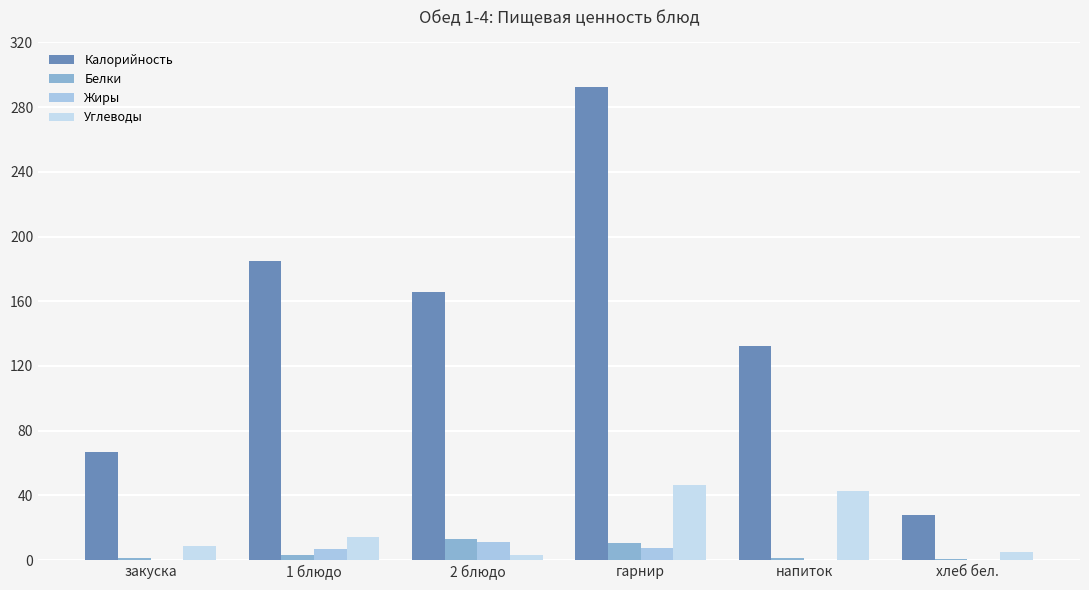

What position from the right is 1 блюдо?

5